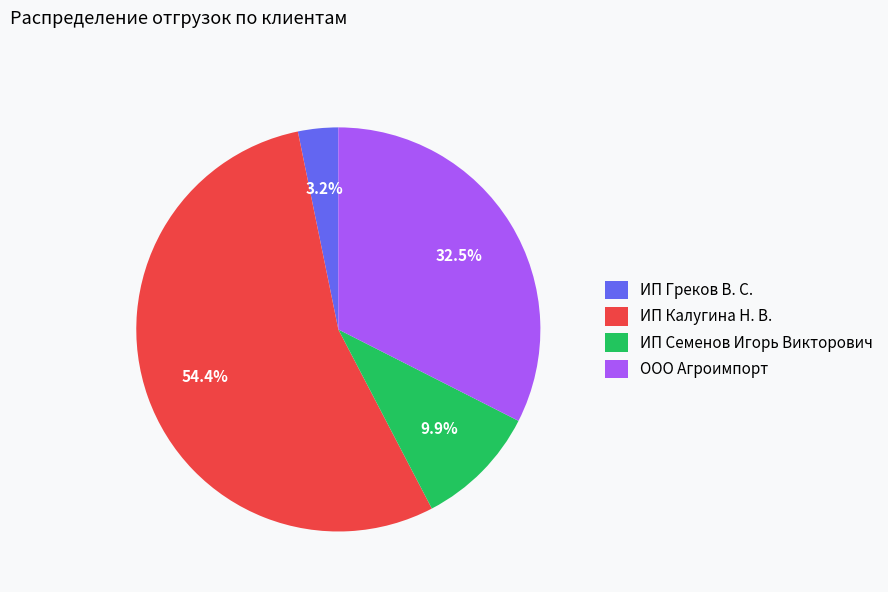

What percentage do ИП Семенов Игорь Викторович and ИП Калугина Н. В. together represent?

64.3%